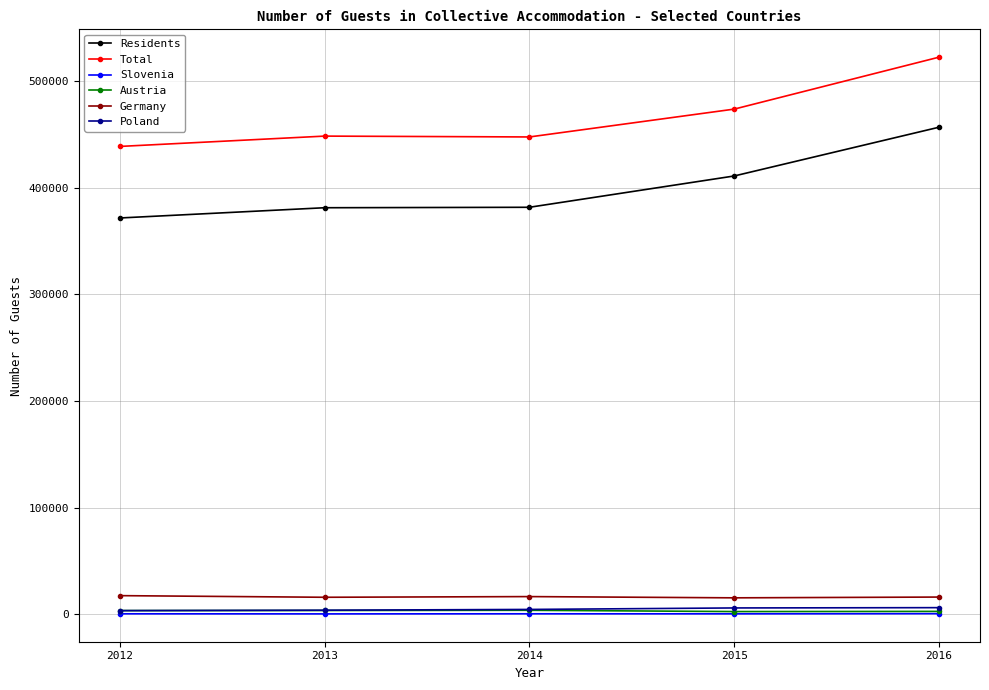

What is the average value of the Residents series?

400453